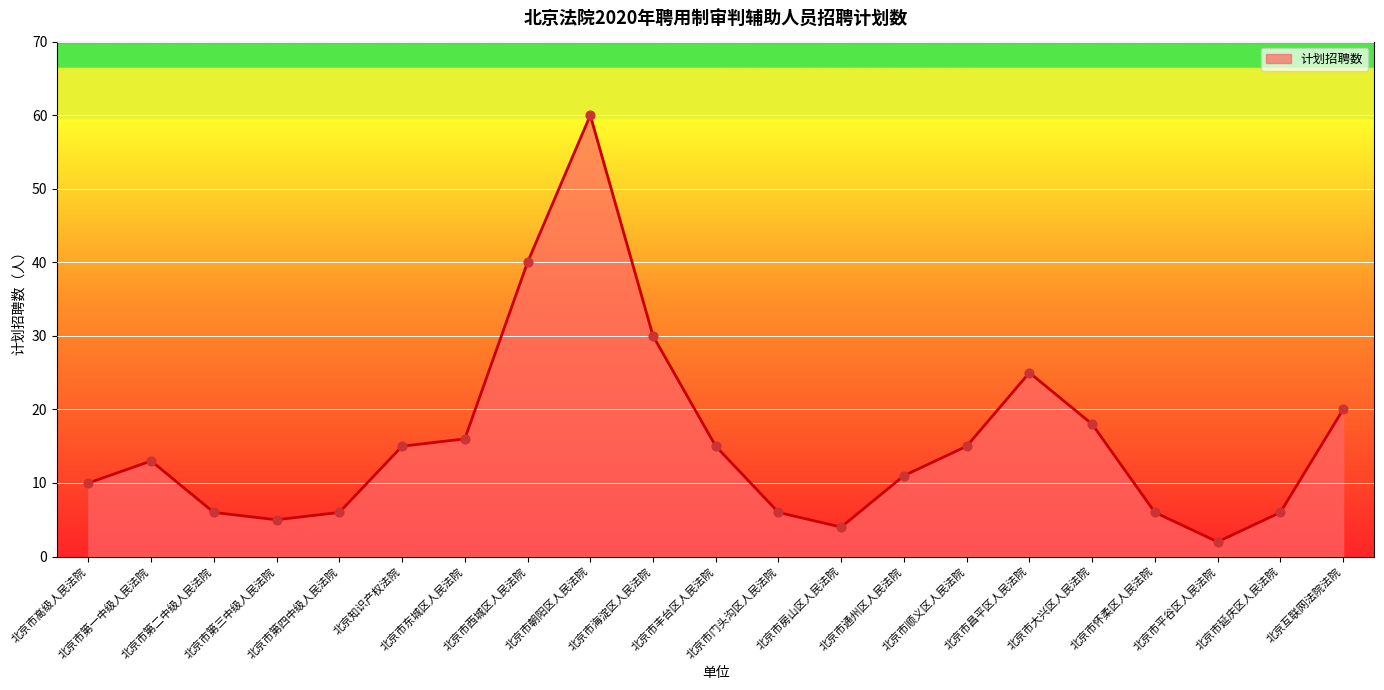

What is the ratio of the value at 北京市延庆区人民法院 to the value at 北京市怀柔区人民法院?

1.0